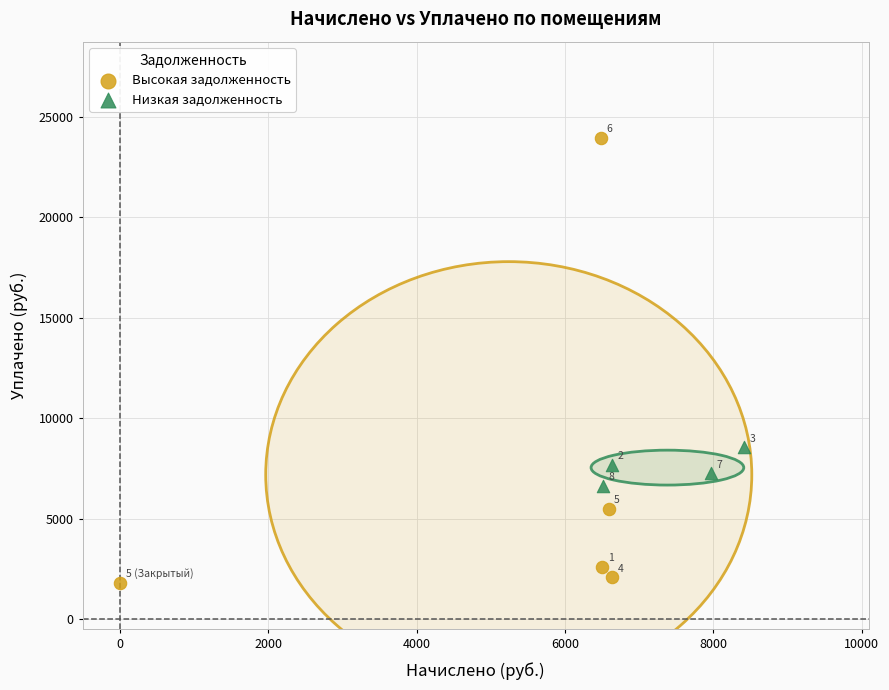

Which series reaches the minimum Y coordinate?

Высокая задолженность